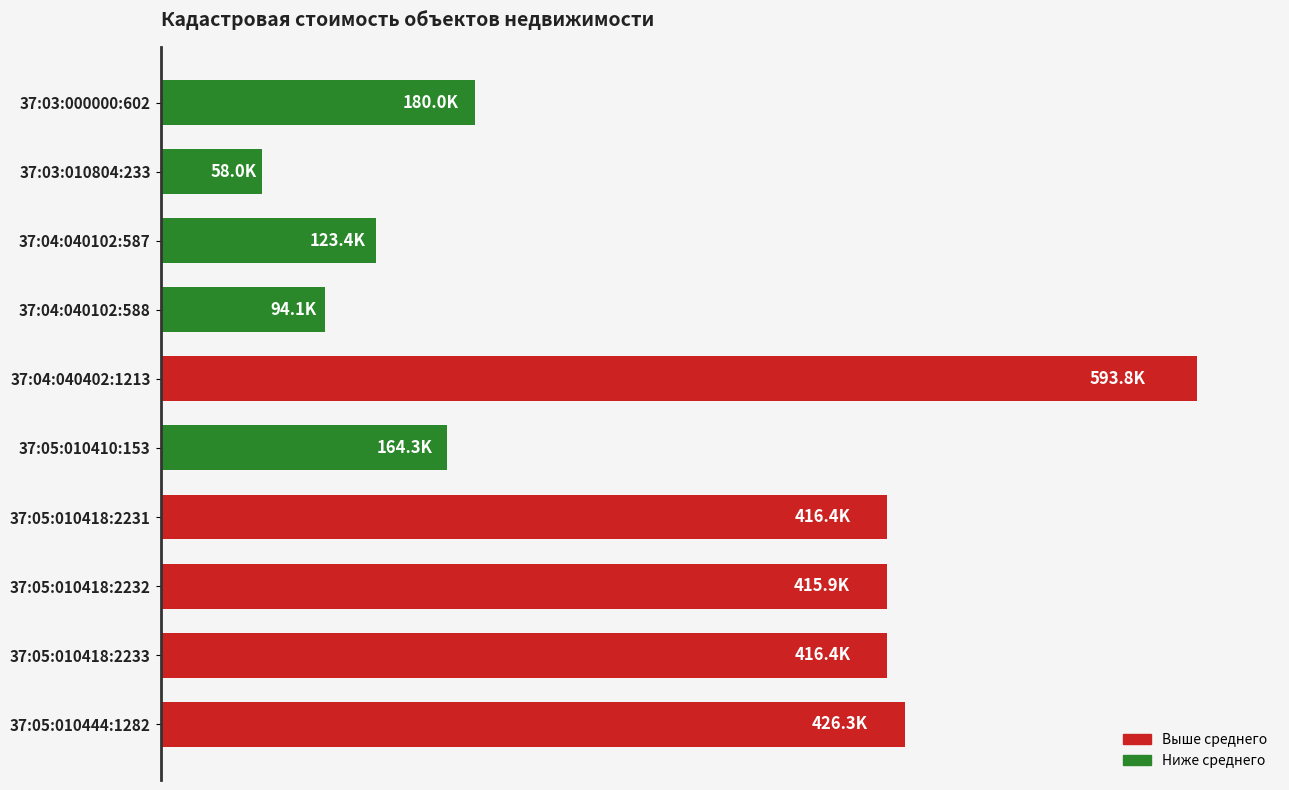

What is the difference between the maximum and minimum values?

535808.1